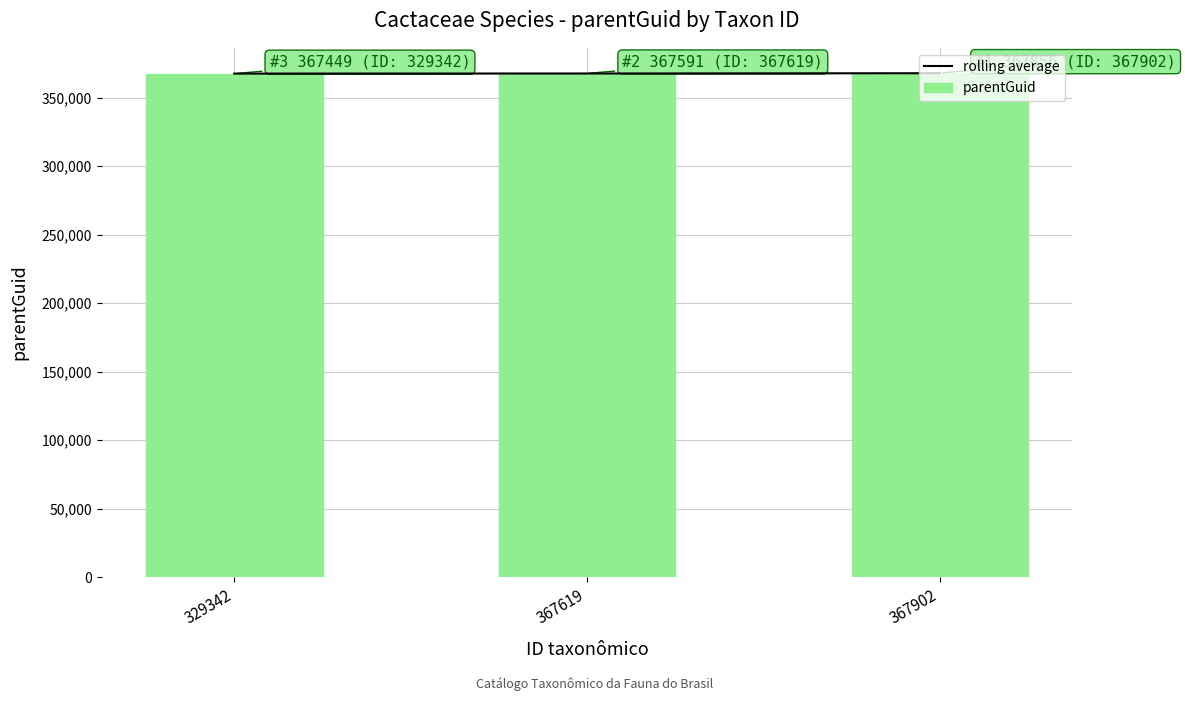

The rolling average series shows 367449.0 at 329342. True or false?

True